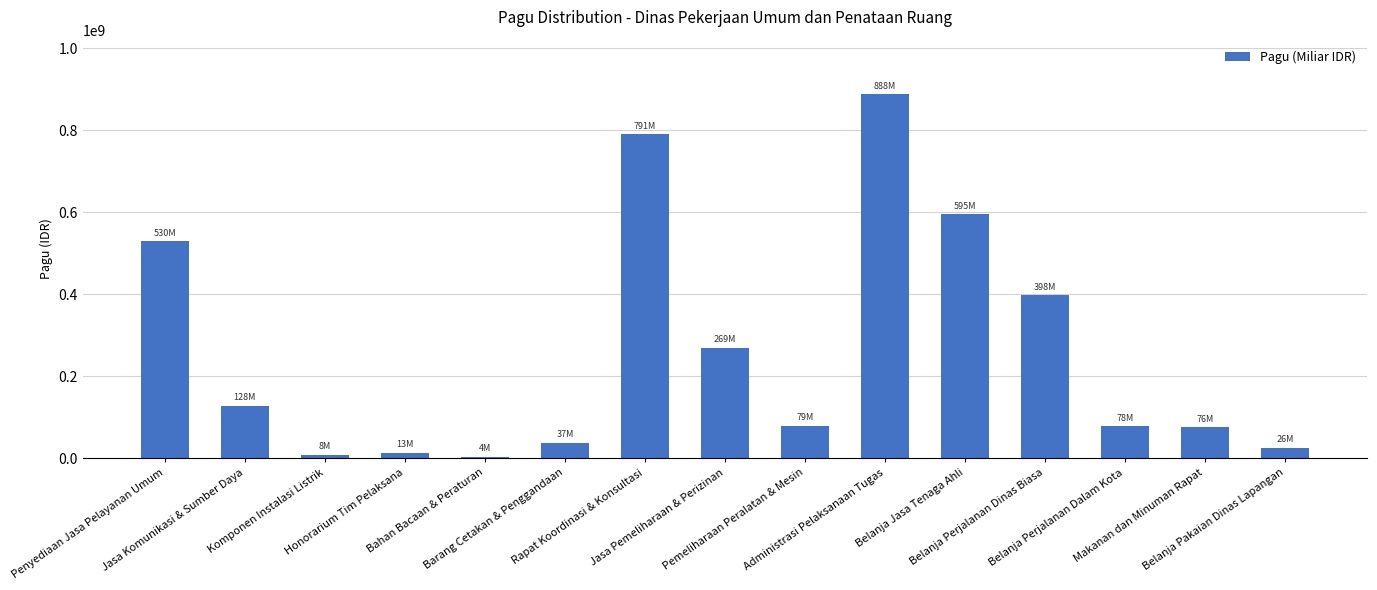

How many values are below 79185000?

7